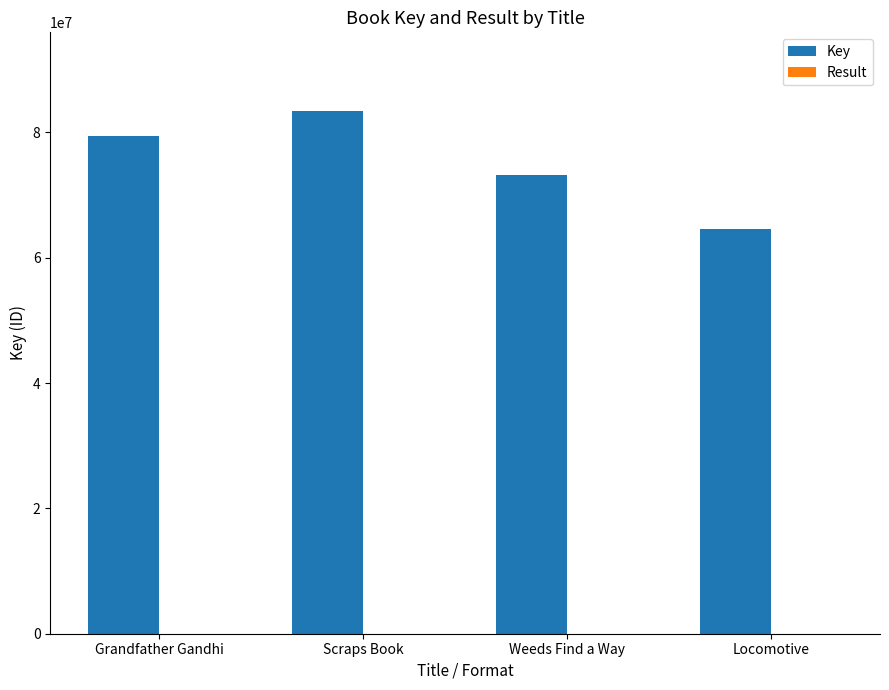

The value of Key at Scraps Book is 83430962. True or false?

True